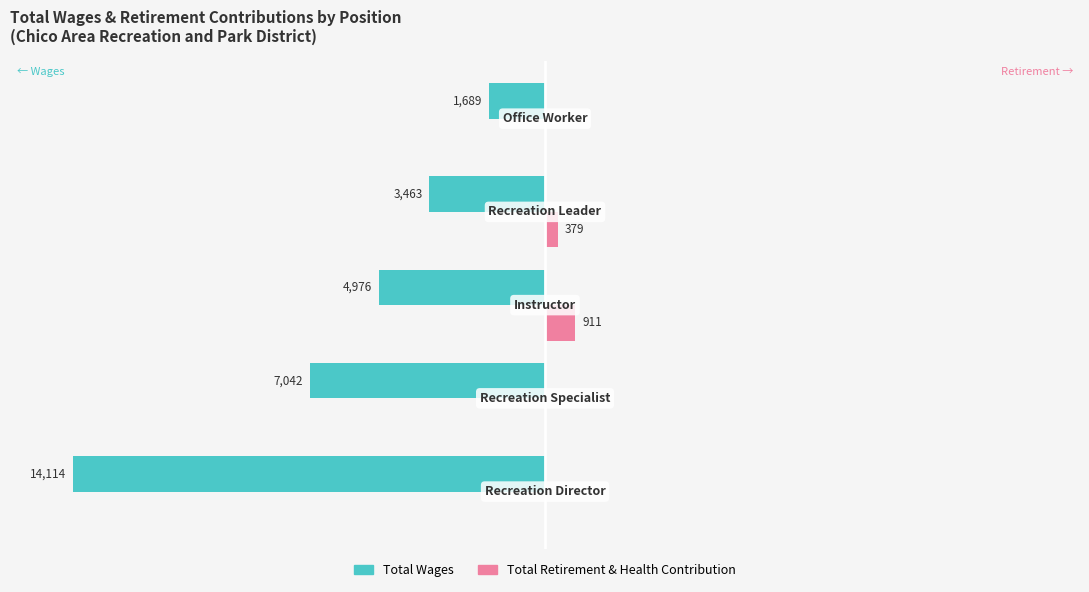

What are all the series names shown in the legend?

Total Wages, Total Retirement & Health Contribution